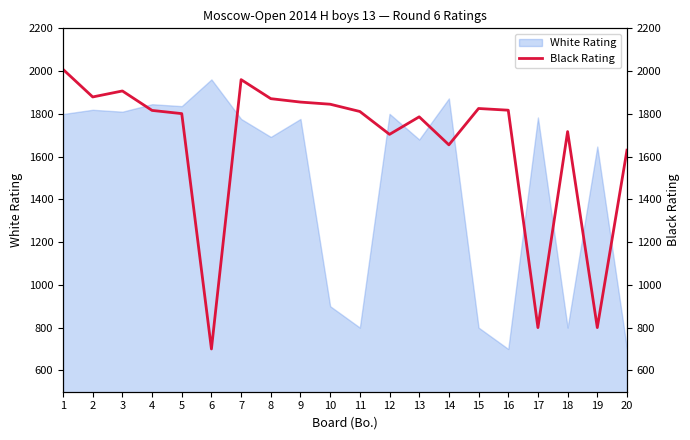

True or false: the data has more than 0 interior local peaks.

True